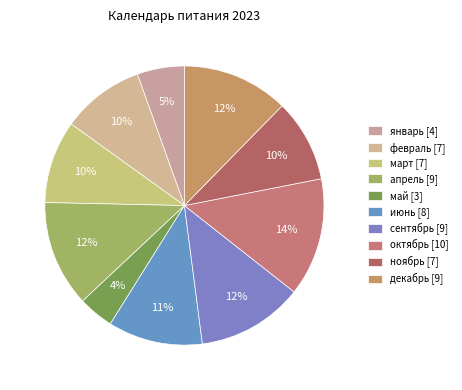

Is апрель the majority of the pie?

No